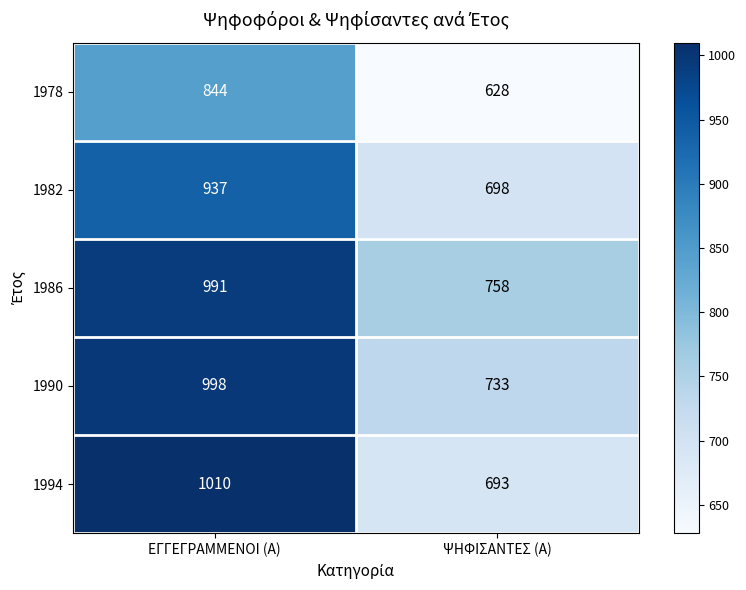

Read the 1982 value at ΕΓΓΕΓΡΑΜΜΕΝΟΙ (Α).

937